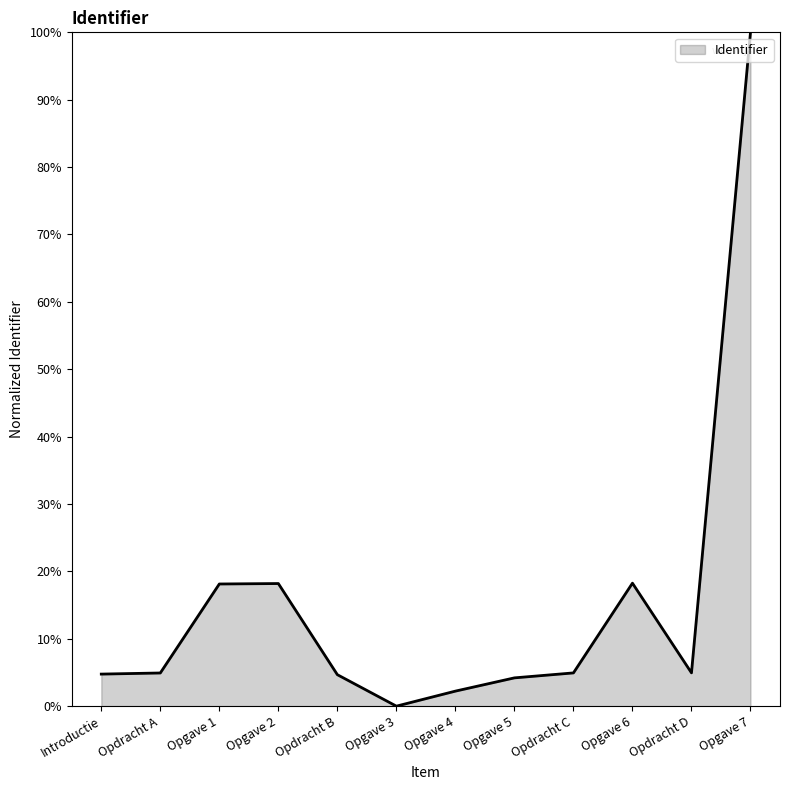

The value at Opgave 3 is 31.5. True or false?

False